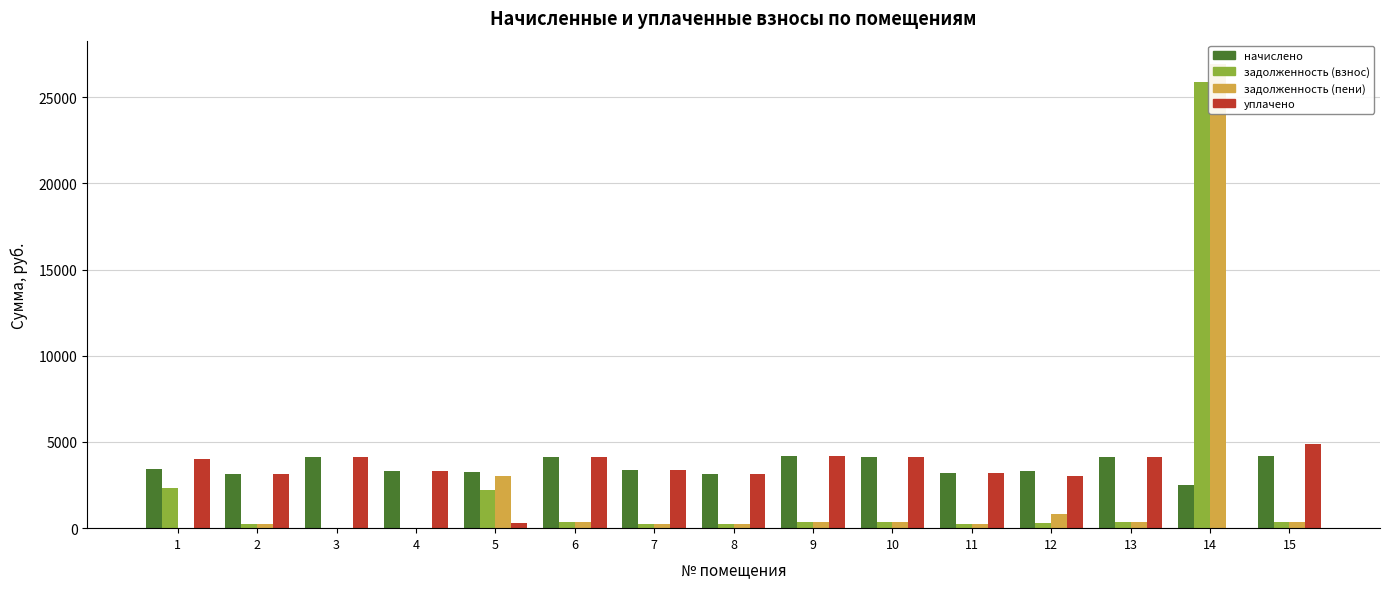

Rank the series by their maximum value, from lowest to highest.

начислено, уплачено, задолженность (взнос), задолженность (пени)